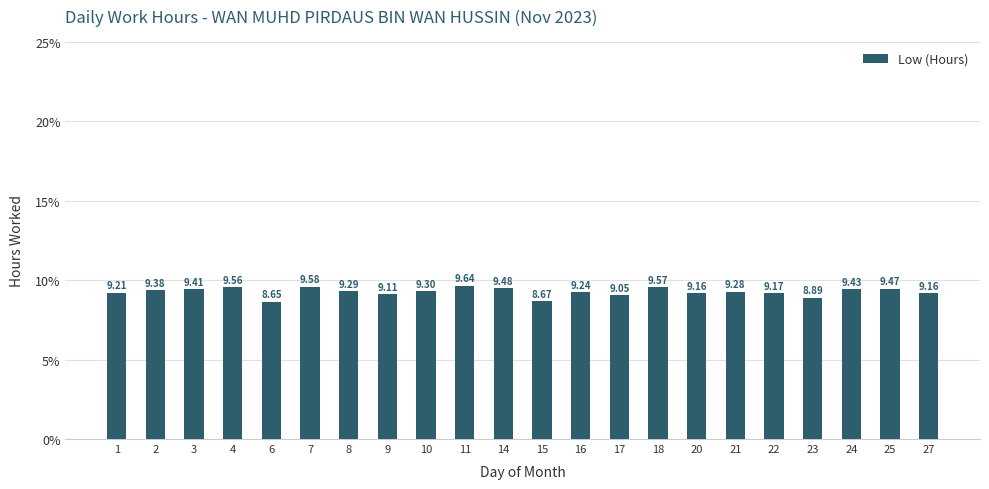

Between 4 and 17, which is larger?

4